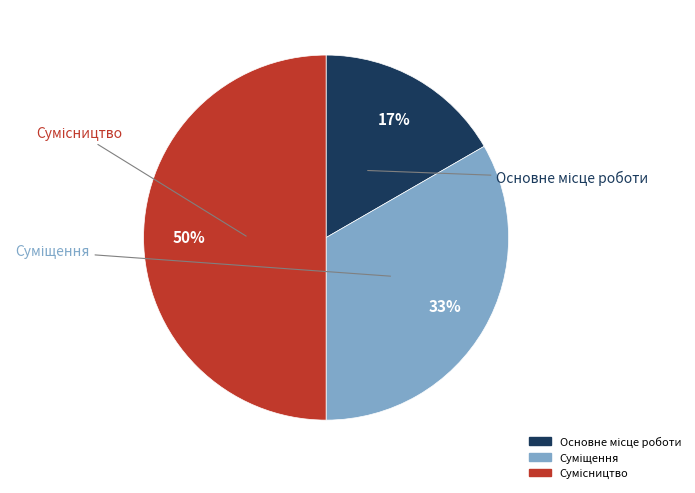

To the nearest percent, what is the average slice percentage?

33%